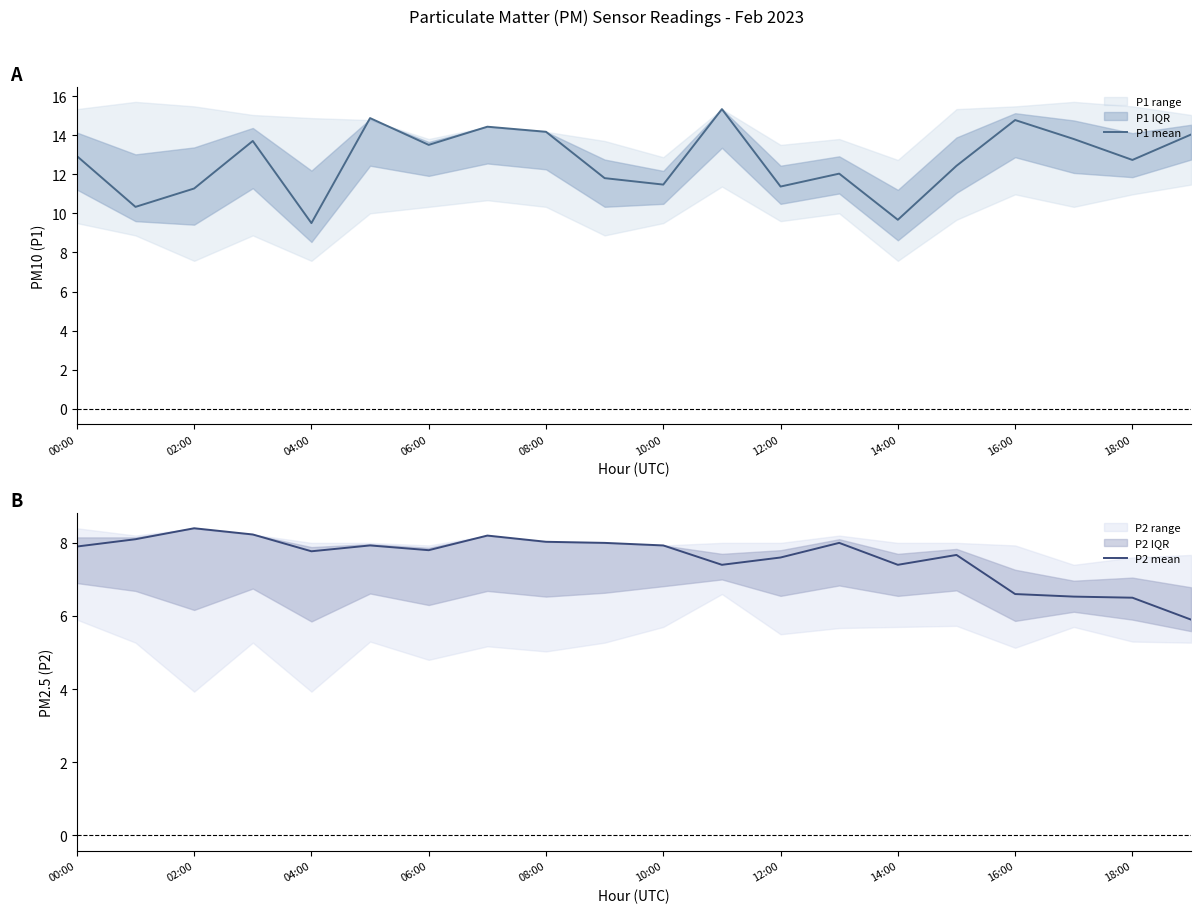

What is the minimum value for P2 mean?

5.9